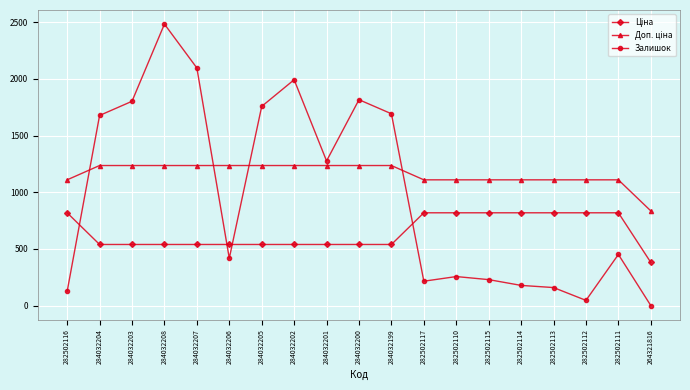

True or false: Залишок has more than 0 points higher than both neighbors.

True